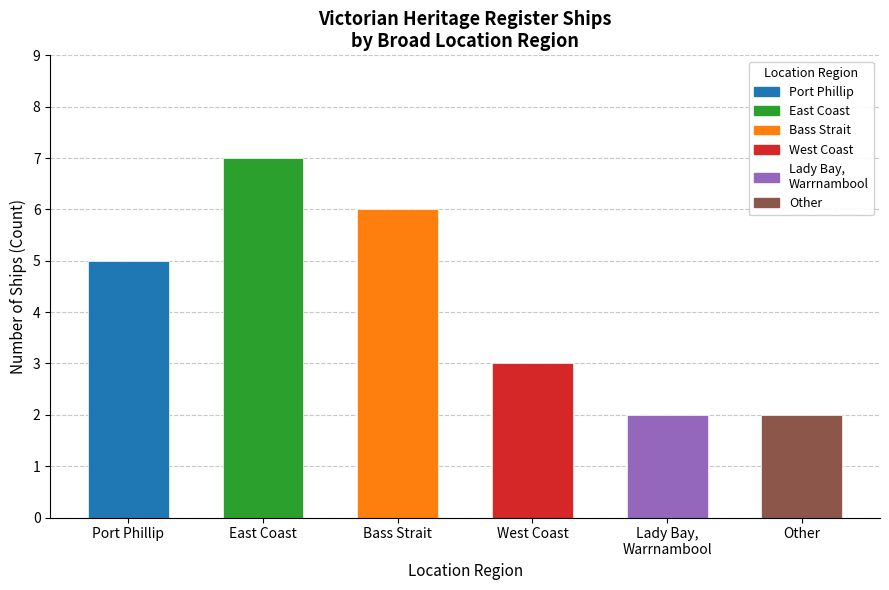

Reading right to left, extract all data points from this chart.

Other=2	Lady Bay, Warrnambool=2	West Coast=3	Bass Strait=6	East Coast=7	Port Phillip=5